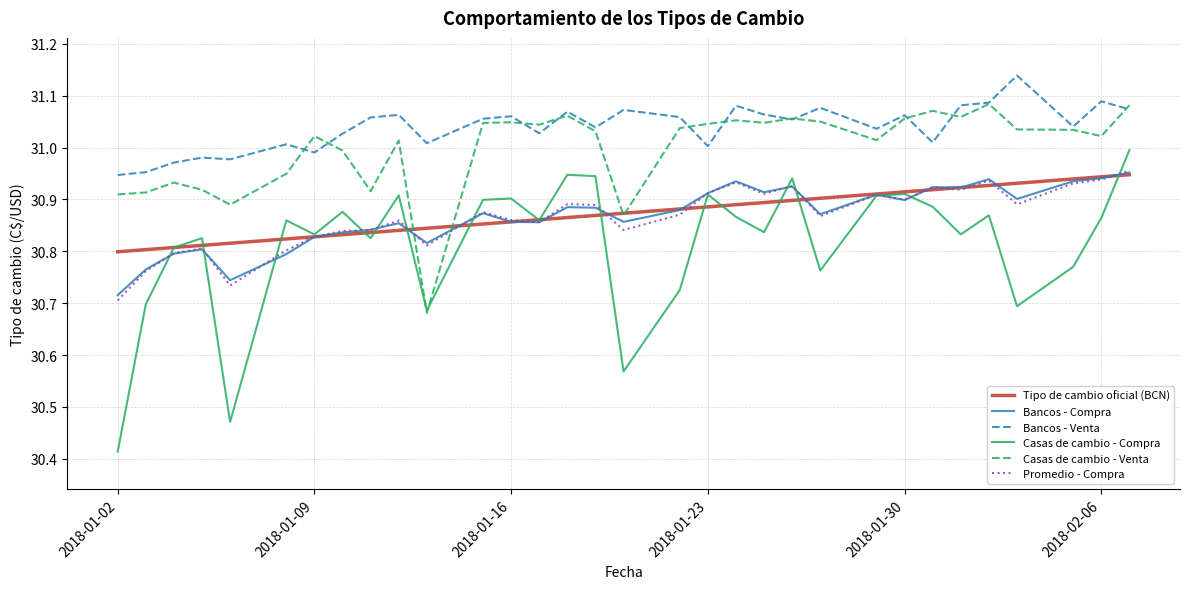

True or false: Casas de cambio - Venta and Bancos - Compra cross at least once.

True